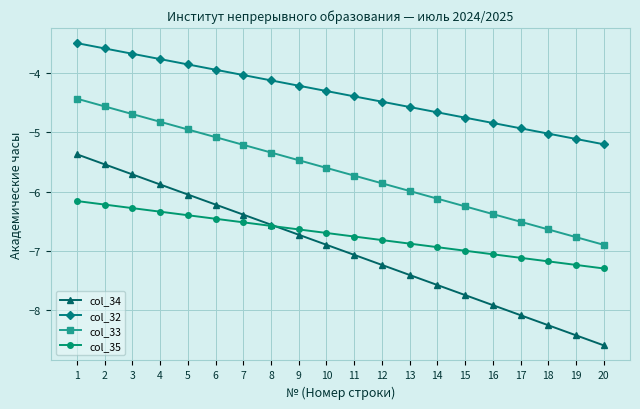

Which category has the highest value across all series?

1